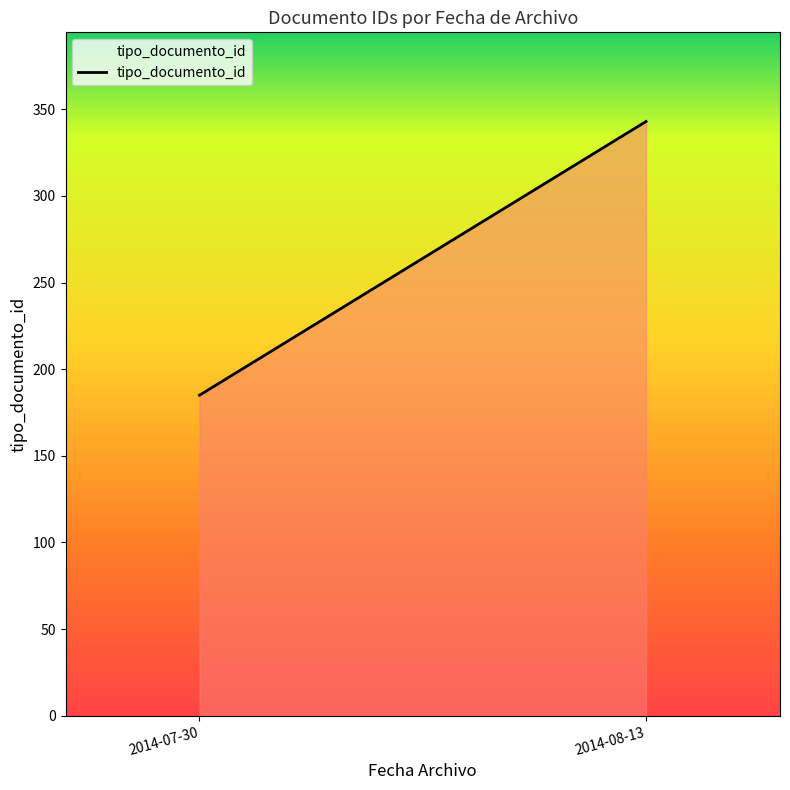

Which has a higher value, 2014-07-30 or 2014-07-30?

2014-07-30